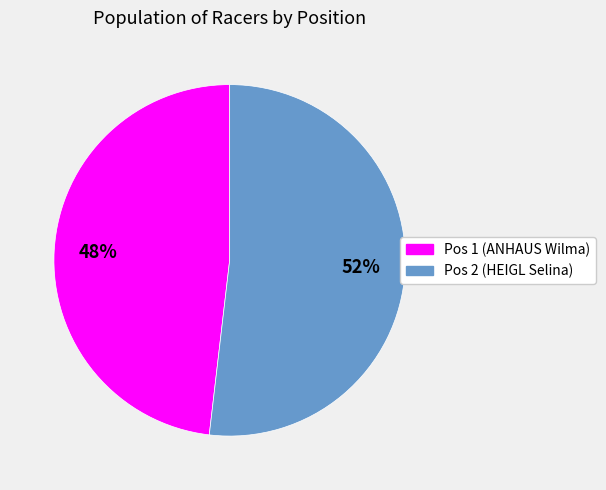

Which has a higher value, Pos 2 (HEIGL Selina) or Pos 1 (ANHAUS Wilma)?

Pos 2 (HEIGL Selina)